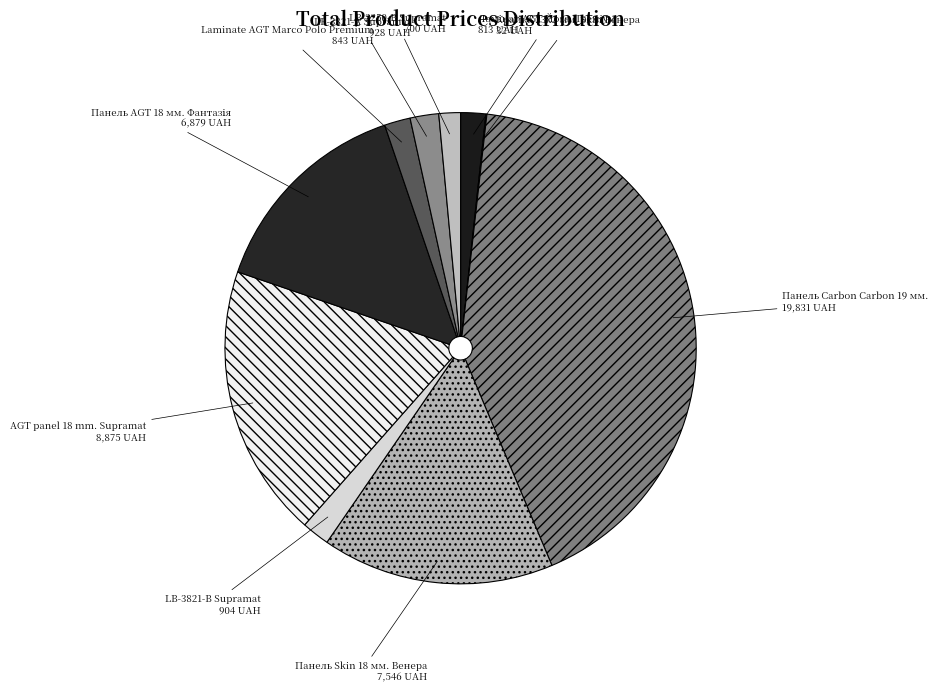

Is LB-2250-В Supramat the majority of the pie?

No